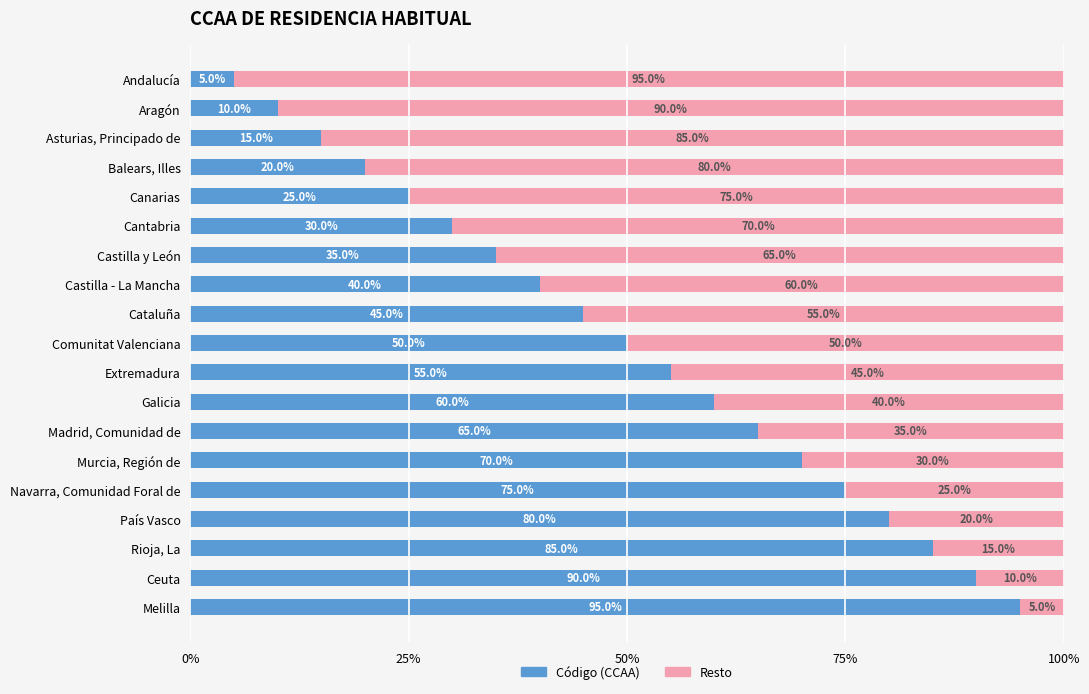

What is the total value across all series at Canarias?

100.0